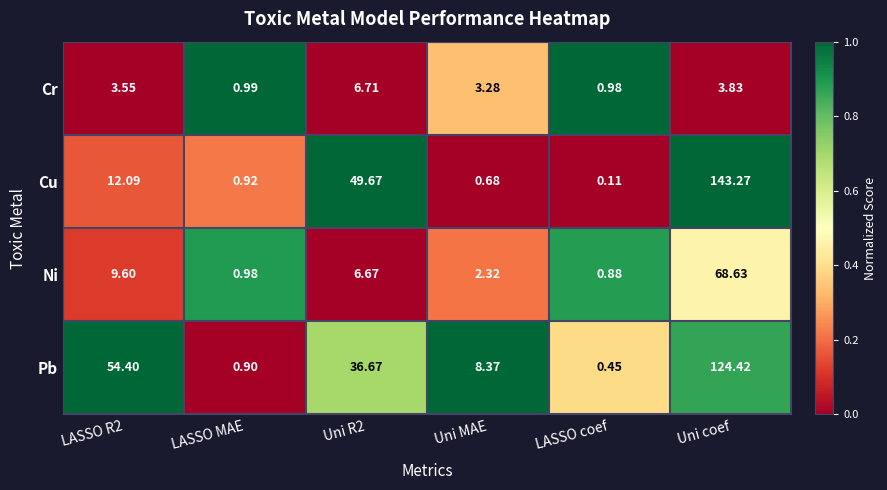

Which series changed the most between Uni R2 and LASSO coef?

Cu